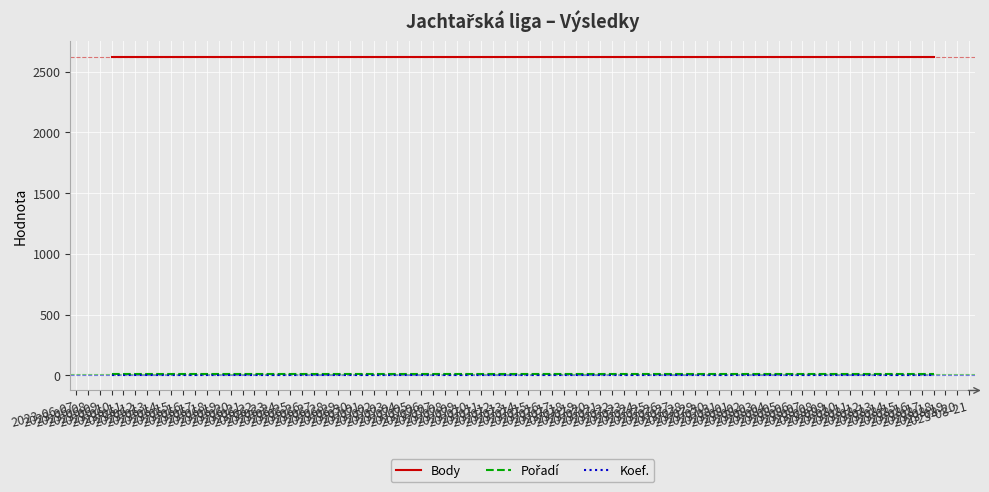

Which series has the largest total across all categories?

Body